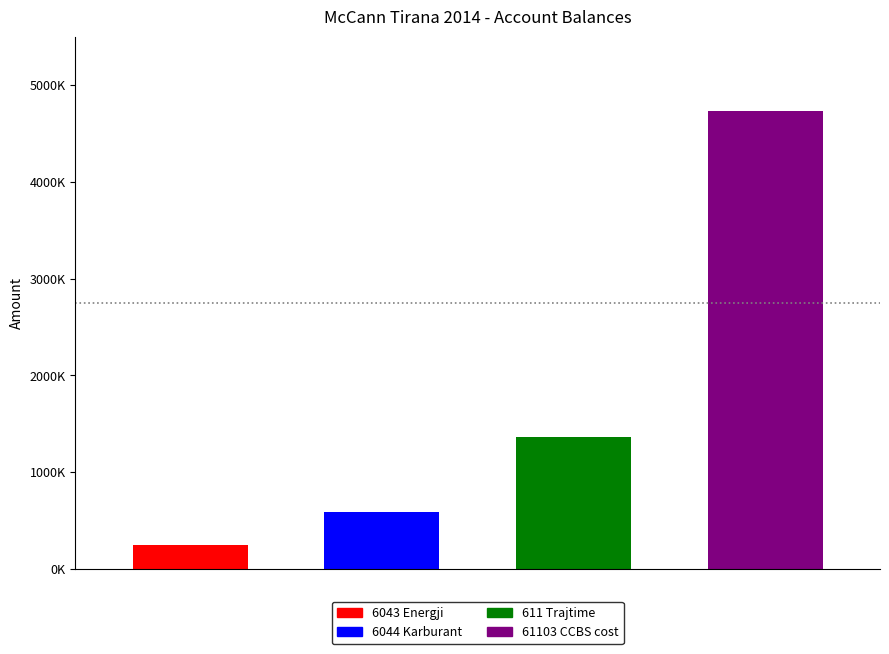

At which label does TB reach its peak?

61103